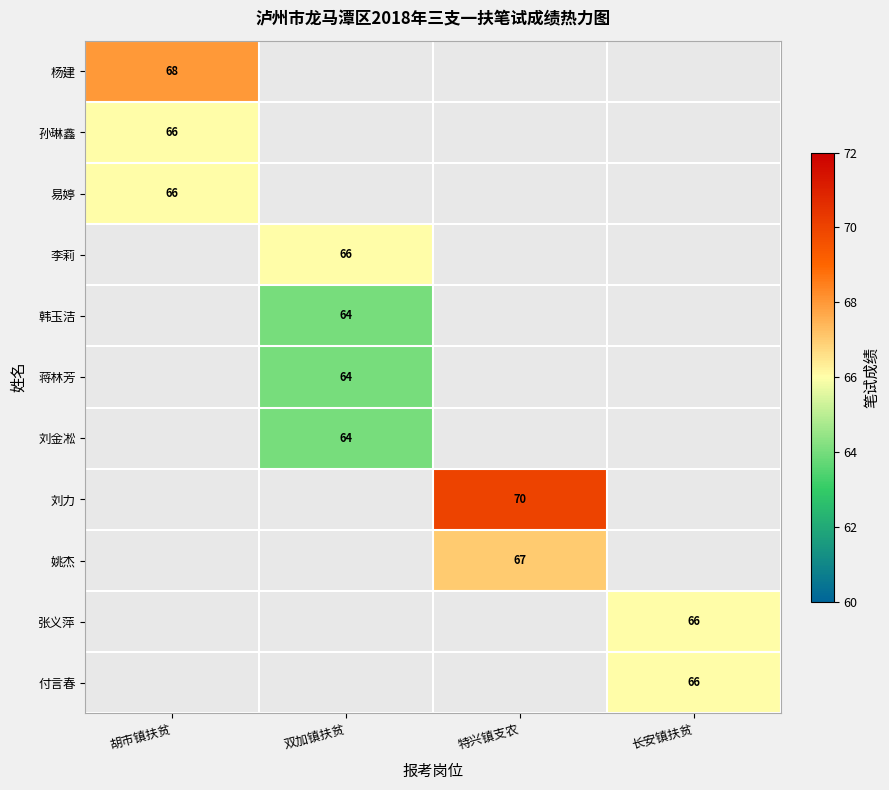

True or false: 付言春 has a value of 66 at 长安镇扶贫.

True